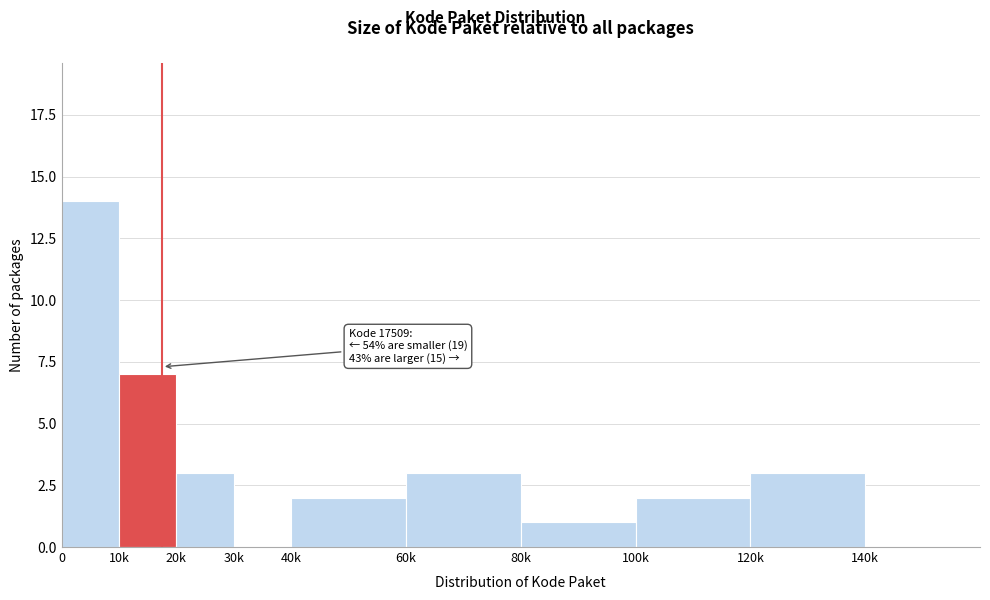

Reading left to right, list all the values displayed in this chart.

0=14	10k=7	20k=3	30k=0	40k=2	60k=3	80k=1	100k=2	120k=3	140k=0